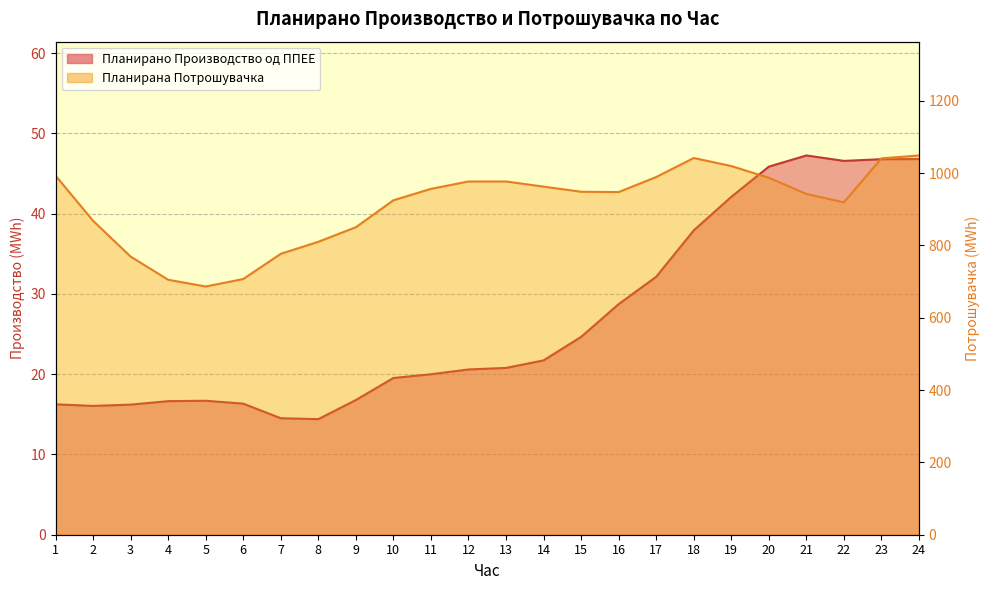

What is the greatest value displayed?

1049.0